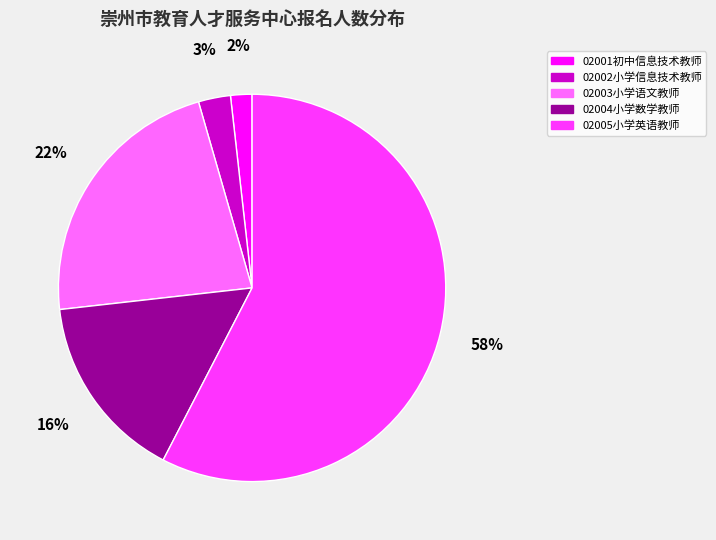

Is it true that 02005小学英语教师 is 58% of the pie?

True